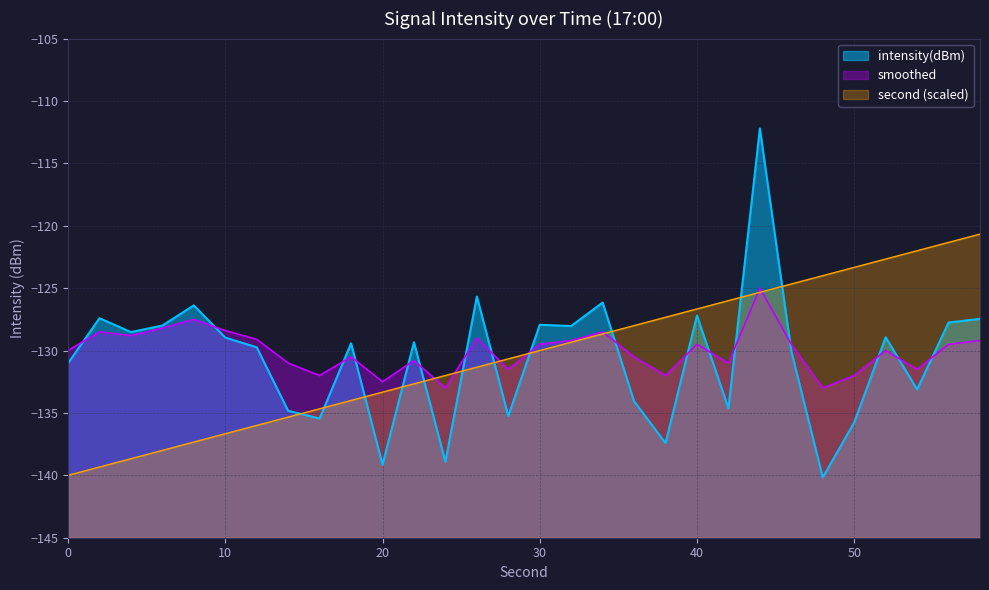

Which series has the largest range (max minus min)?

intensity(dBm)